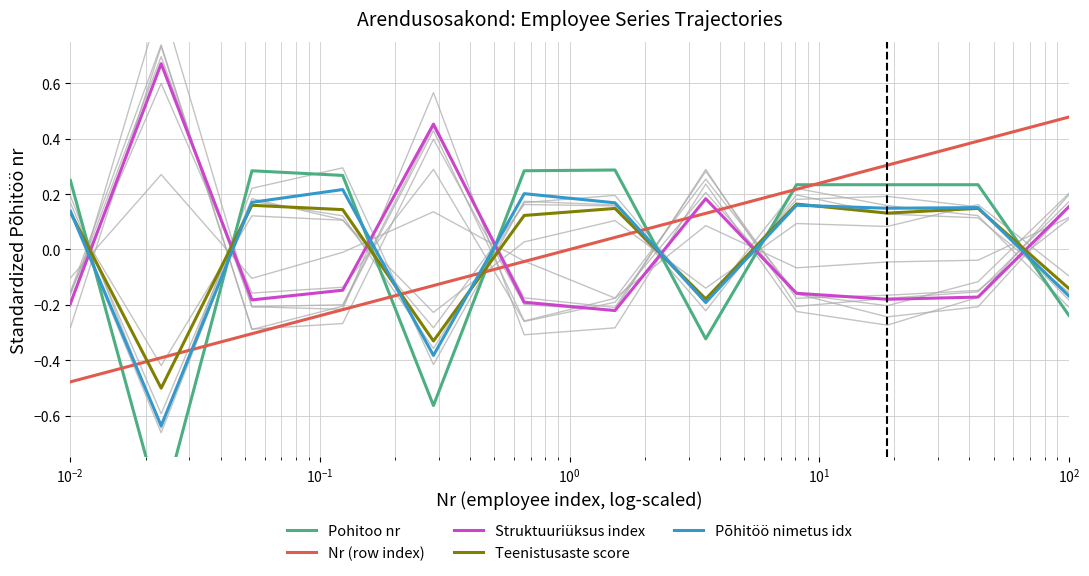

What is the highest value of the Struktuuriüksus index series?

0.7